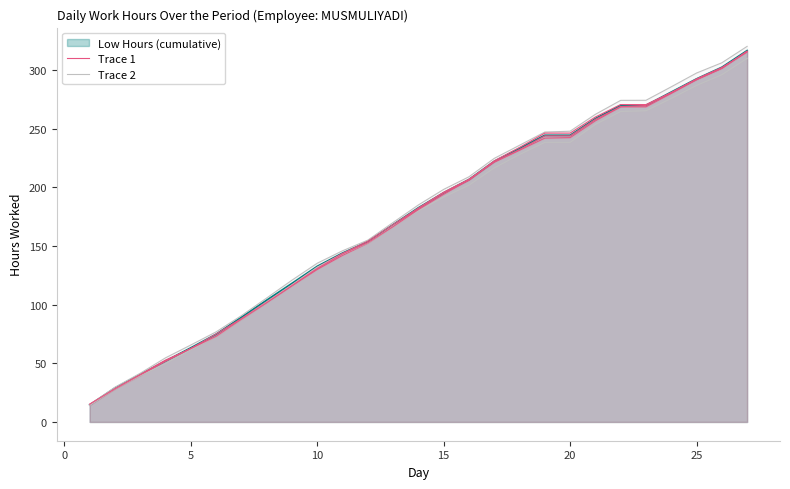

What is the value of the Trace 2 point at the 2nd from the left?

29.6